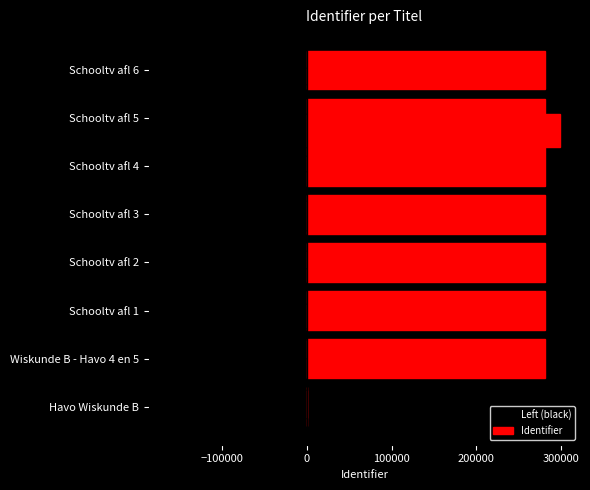

What is the value of the Left (black) bar at the 2nd from the left?

-158455.1